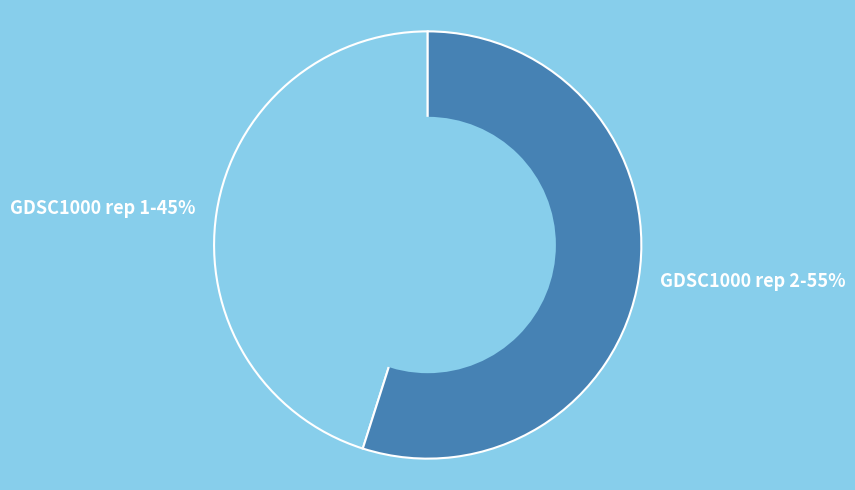

True or false: GDSC1000 rep 1 accounts for 33% of the total.

False